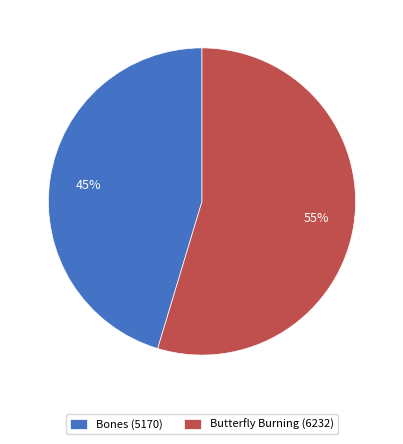

Approximately how many times larger is the value at Butterfly Burning compared to Bones?

1.2